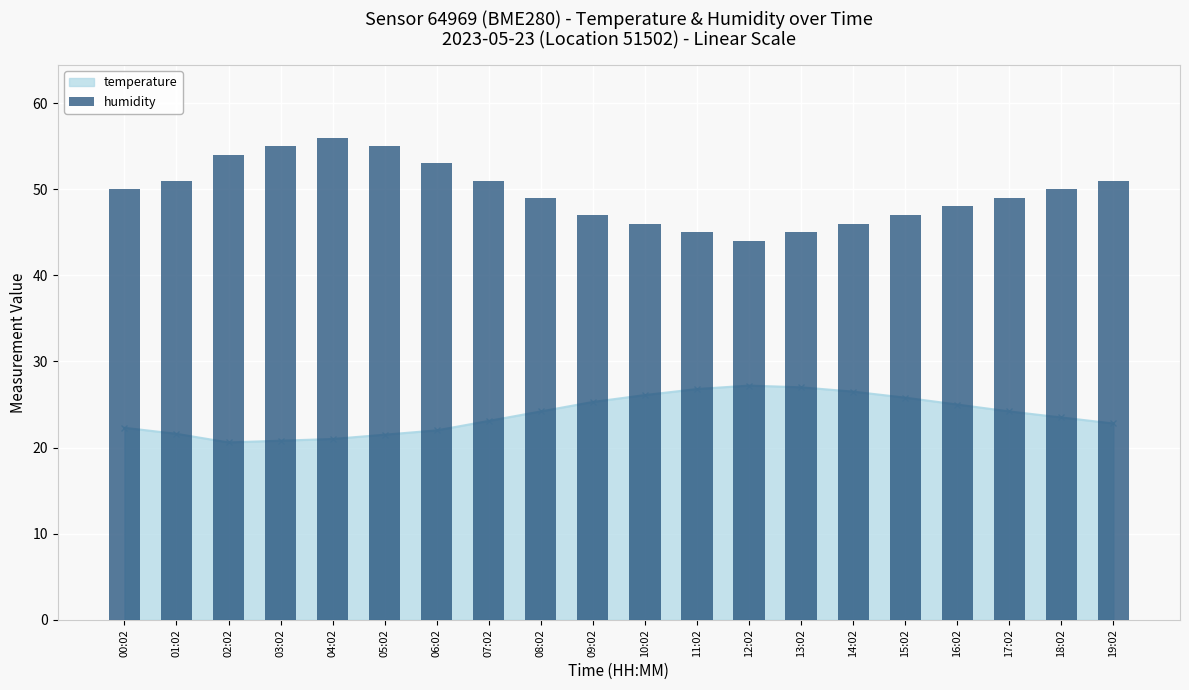

List the labels in order of value, smallest first.

12:02, 11:02, 13:02, 10:02, 14:02, 09:02, 15:02, 16:02, 08:02, 17:02, 00:02, 18:02, 01:02, 07:02, 19:02, 06:02, 02:02, 03:02, 05:02, 04:02